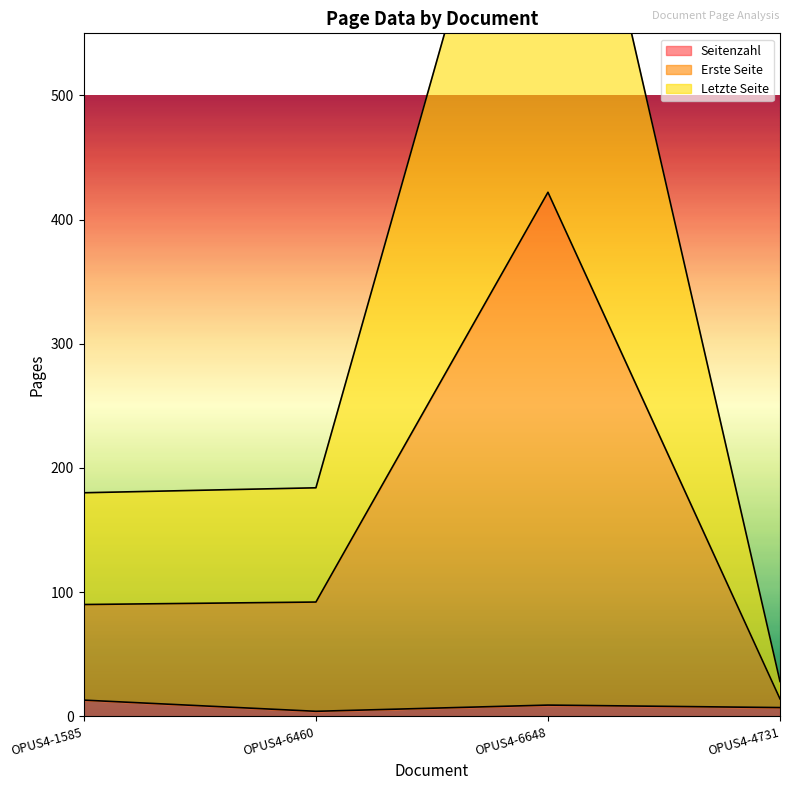

What is the label of the 2nd point from the left?

OPUS4-6460